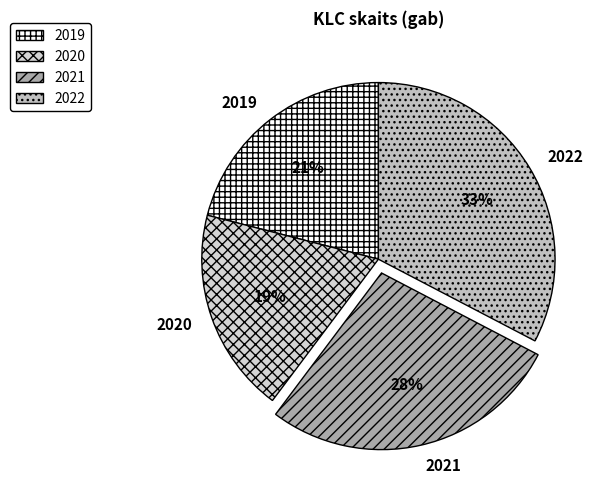

What is the ratio of the value at 2019 to the value at 2021?

0.8